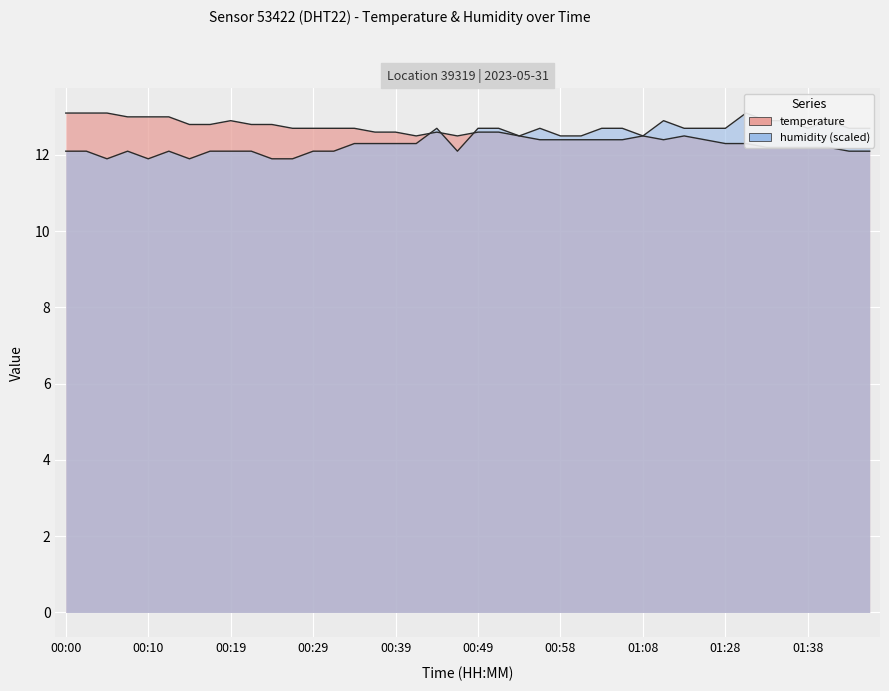

The humidity series shows 12.7 at 01:03. True or false?

True